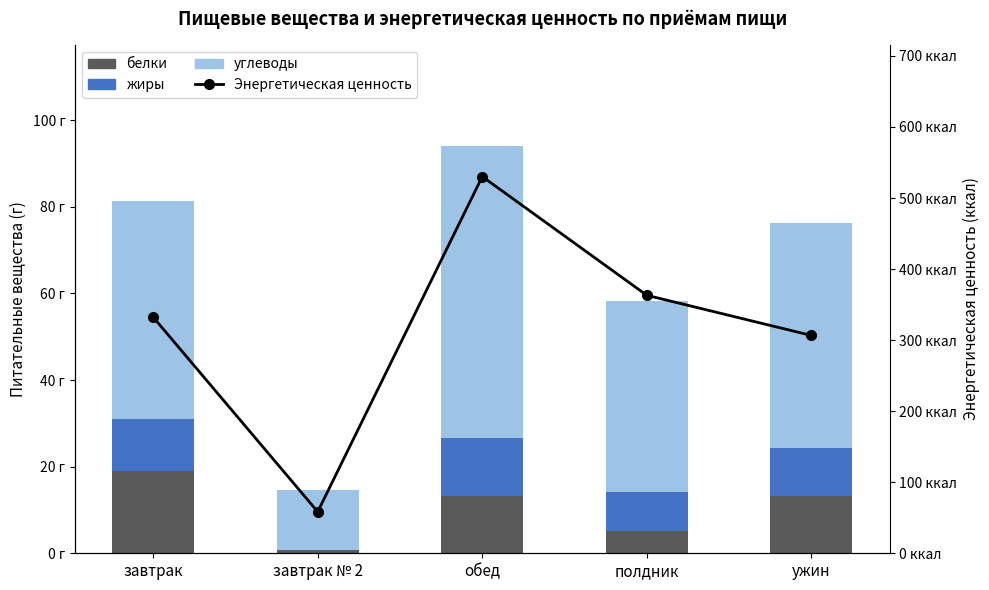

Which series changed the most between завтрак № 2 and обед?

Энергетическая ценность